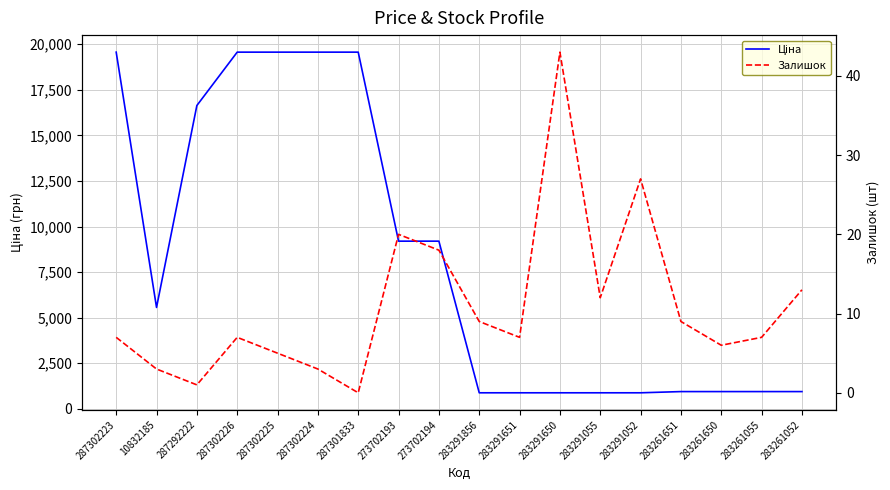

Reading right to left, extract all data points from this chart.

Ціна: 944.2	944.2	944.2	944.2	878.0	878.0	878.0	878.0	878.0	9196.3	9196.3	19564.9	19564.9	19564.9	19564.9	16636.8	5560.3	19564.9
Залишок: 13.0	7.0	6.0	9.0	27.0	12.0	43.0	7.0	9.0	18.0	20.0	0.0	3.0	5.0	7.0	1.0	3.0	7.0